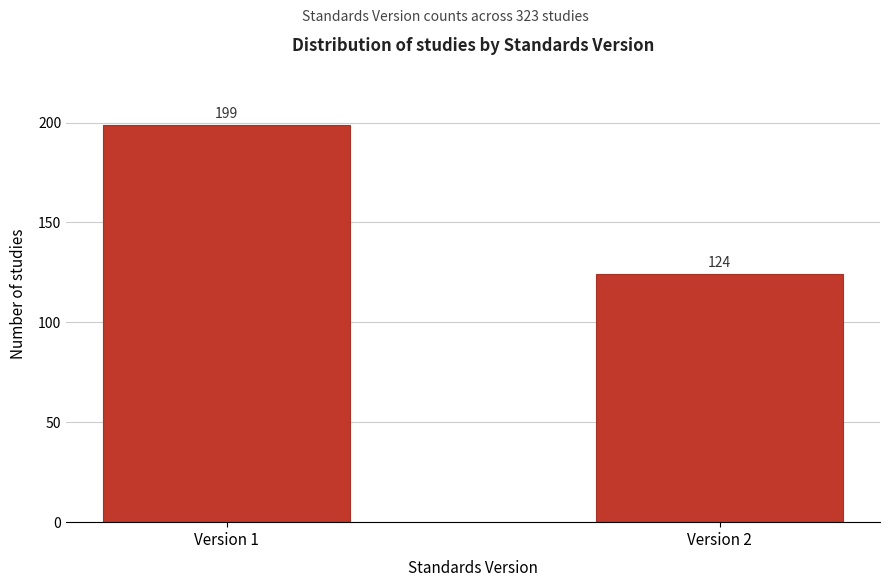

Reading right to left, extract all data points from this chart.

124	199